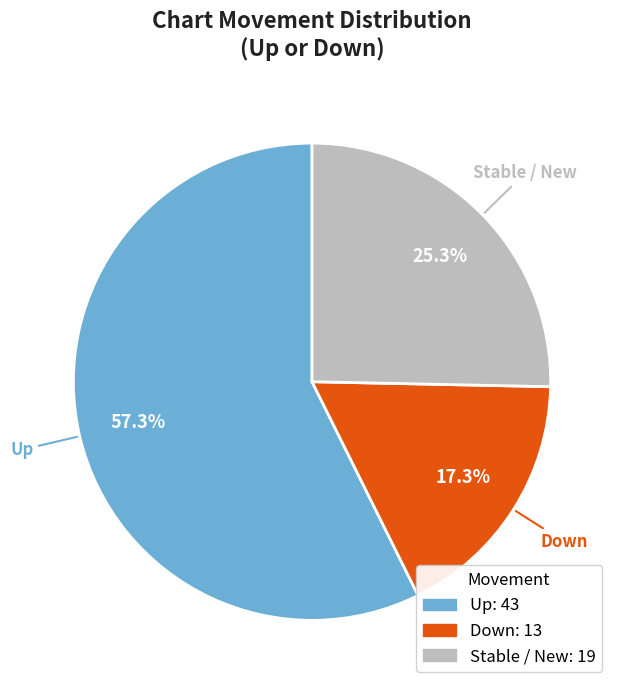

Is there any slice that represents more than half of the pie?

Yes